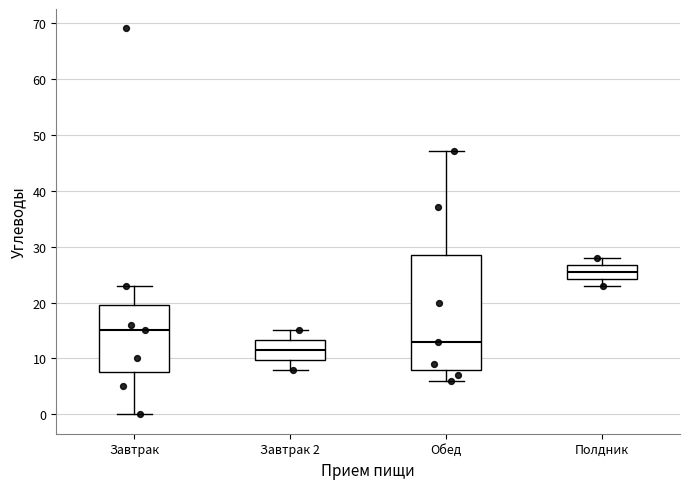

Where is the lower edge of the box for Завтрак 2 on the y-axis? The values are not printed on the chart, so give them approximately, as read against the axis.

10